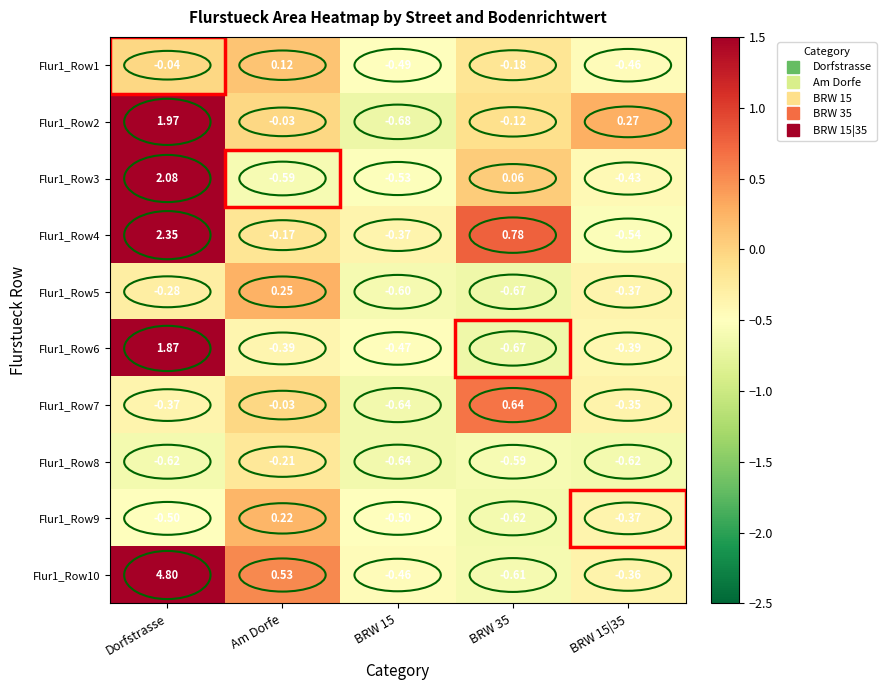

Where is Flur1_Row9 nearest to the value 0?

Am Dorfe